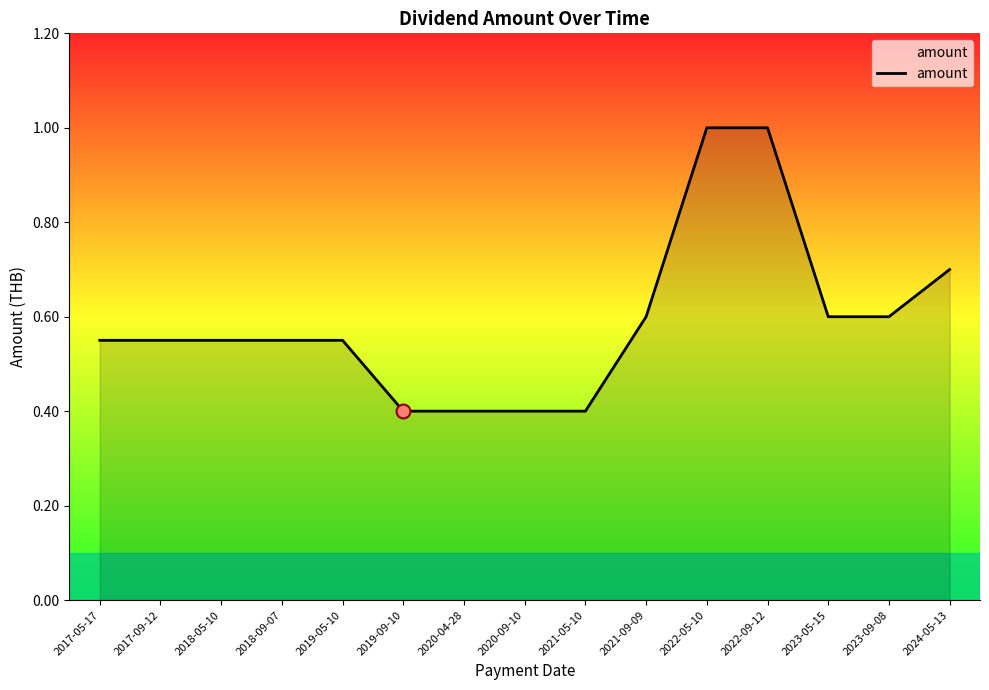

Which has a higher value, 2020-09-10 or 2018-09-07?

2018-09-07